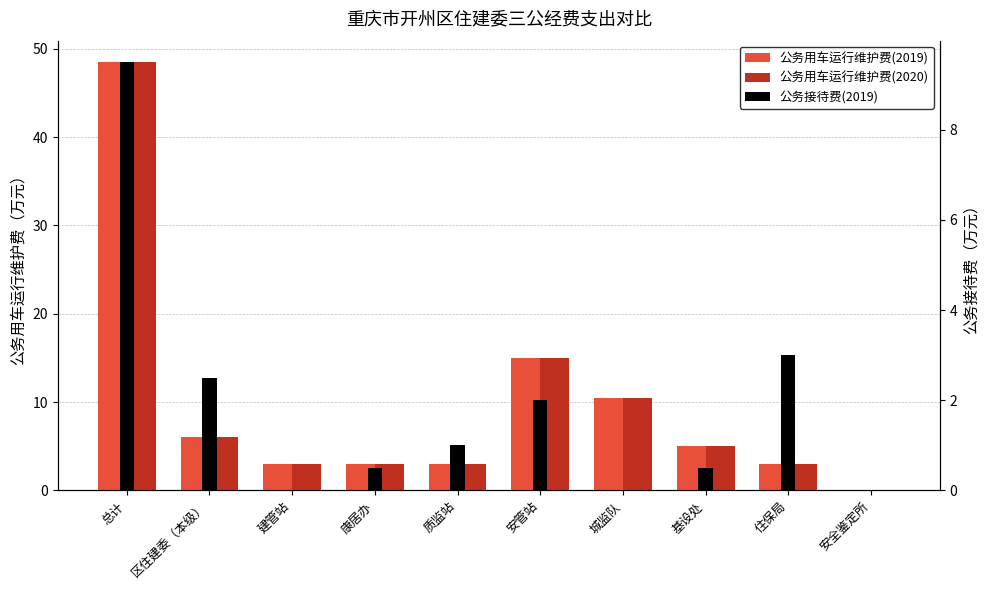

The 公务用车运行维护费(2019) series shows 48.5 at 总计. True or false?

True